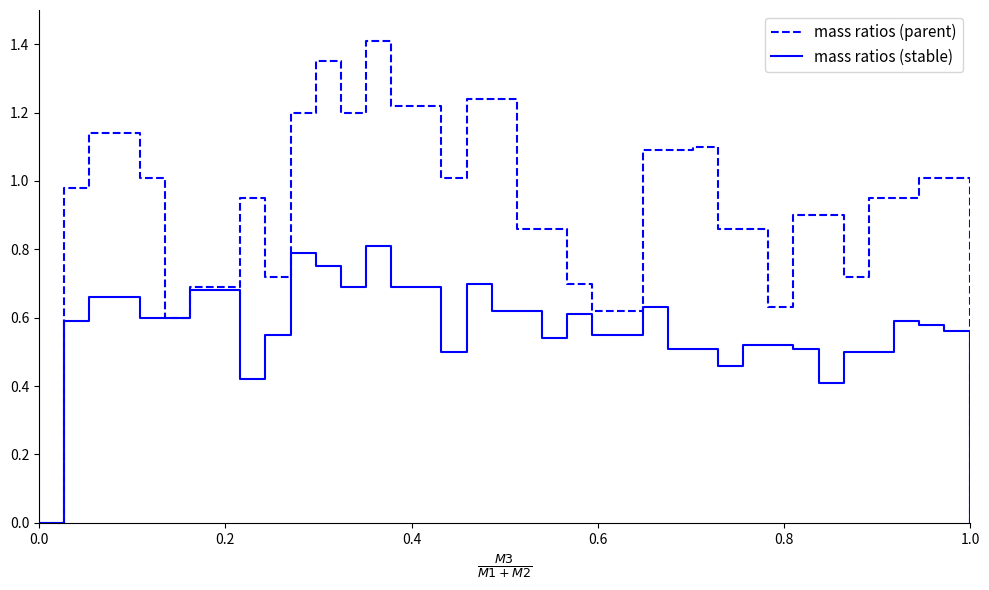

Does the chart have visible grid lines?

No